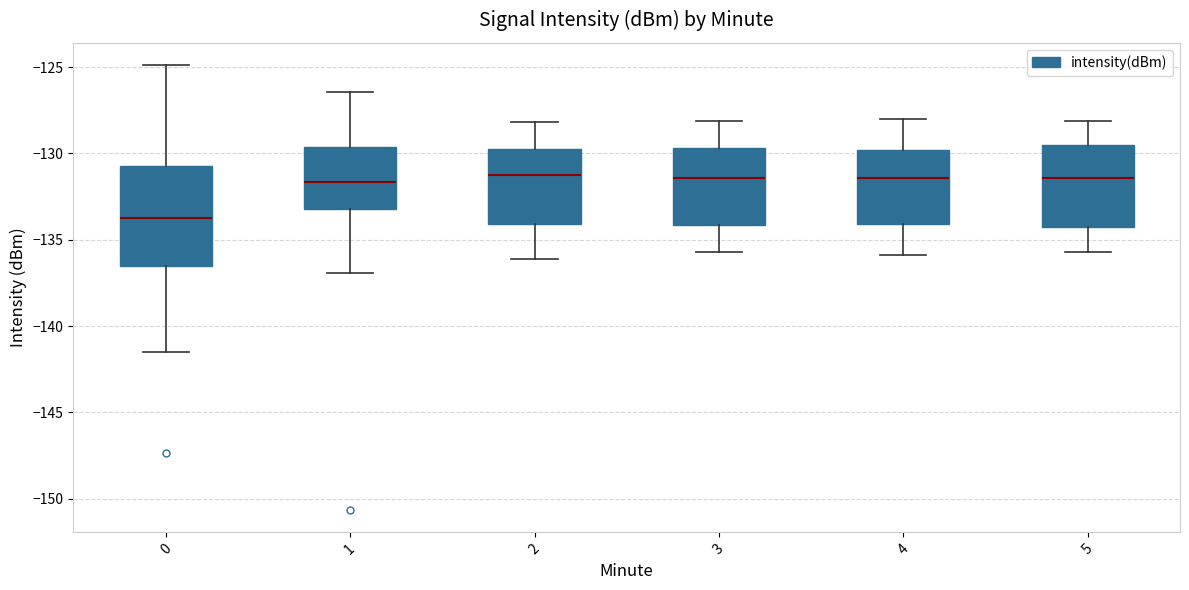

Reading left to right, read every box against the y-axis: the position of its median line, the range the box covers, and the ends of its whiskers. The values are not printed on the chart, so give them approximately, as read against the axis.

0: median -134.0, box -136.5 to -130.5, whiskers -141.5 to -125.0
1: median -131.5, box -133.0 to -129.5, whiskers -137.0 to -126.5
2: median -131.0, box -134.0 to -129.5, whiskers -136.0 to -128.0
3: median -131.5, box -134.0 to -129.5, whiskers -135.5 to -128.0
4: median -131.5, box -134.0 to -130.0, whiskers -136.0 to -128.0
5: median -131.5, box -134.0 to -129.5, whiskers -135.5 to -128.0